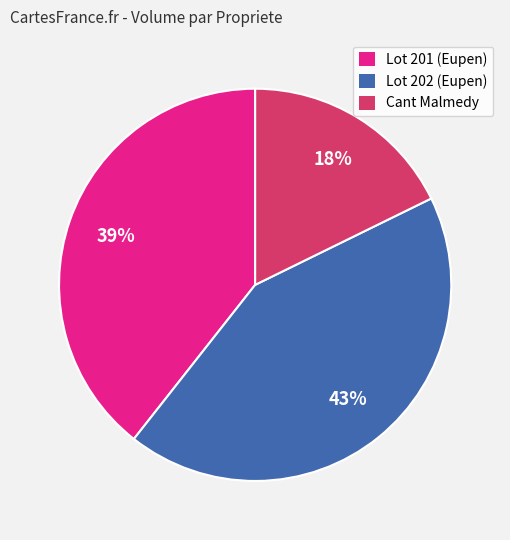

To the nearest percent, what is the difference between the largest and smallest slice percentages?

25%